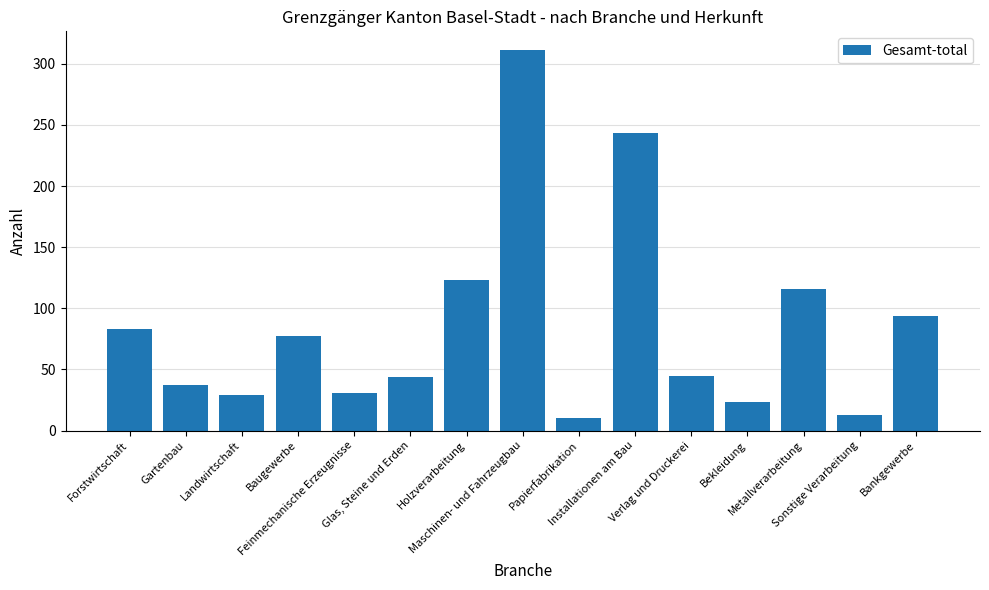

Is it true that the value at Feinmechanische Erzeugnisse is 45?

False